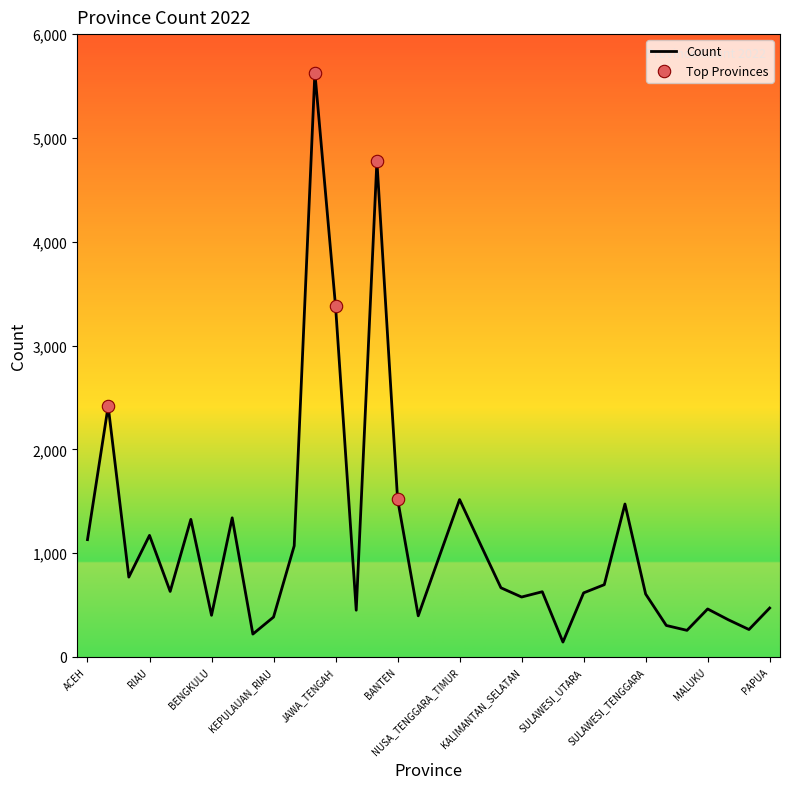

What is the minimum value shown in the chart?

143